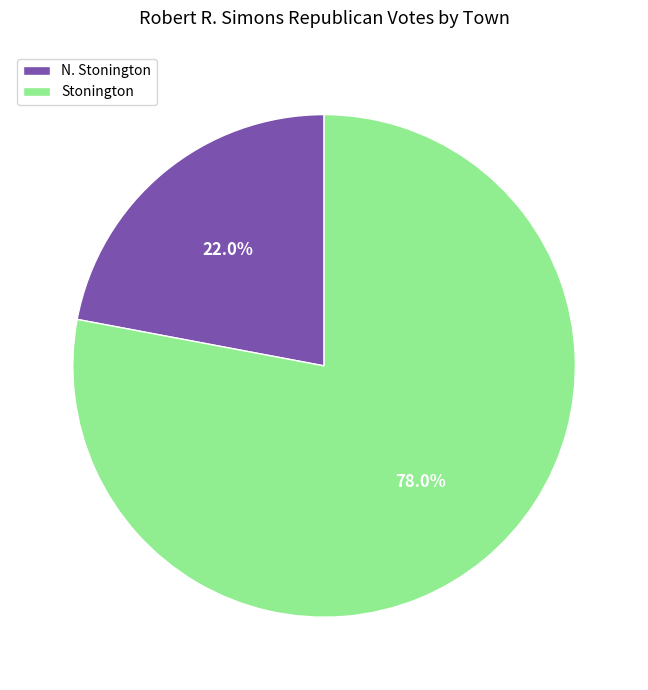

To the nearest percent, what portion does N. Stonington represent?

22%